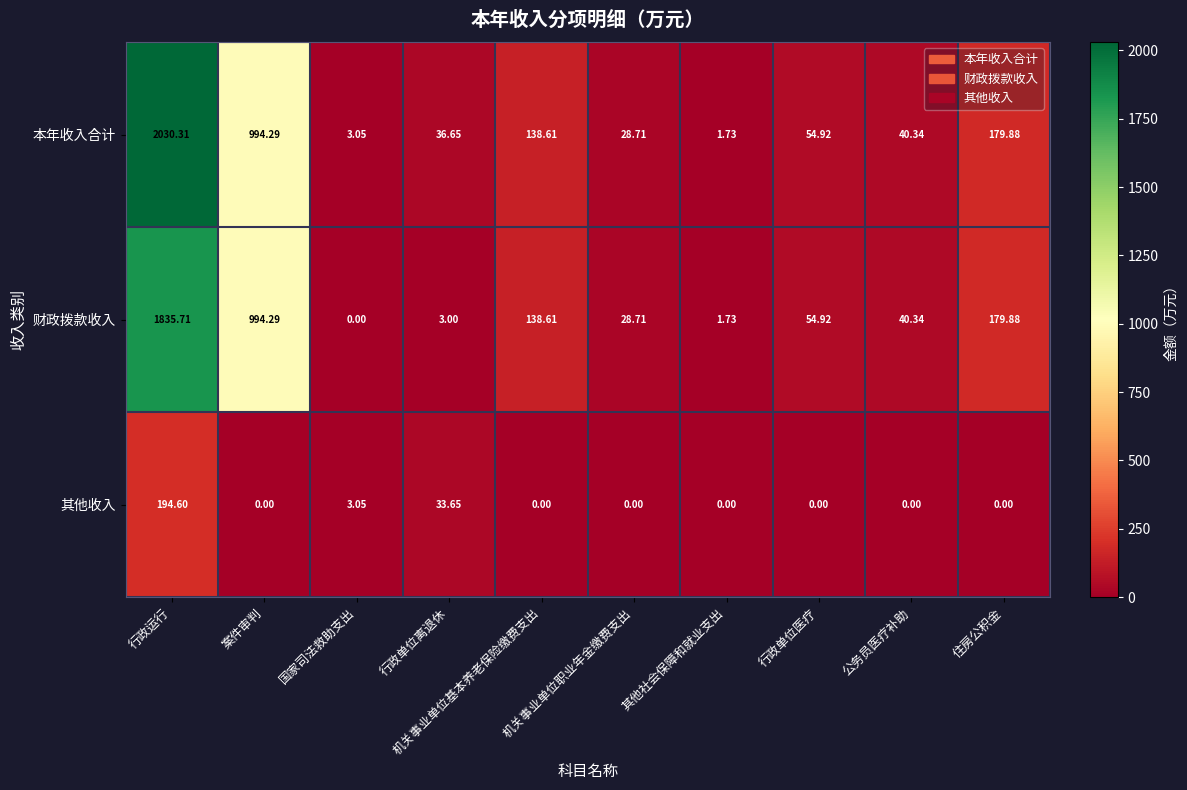

Rank the series by their maximum value, from highest to lowest.

本年收入合计, 财政拨款收入, 其他收入